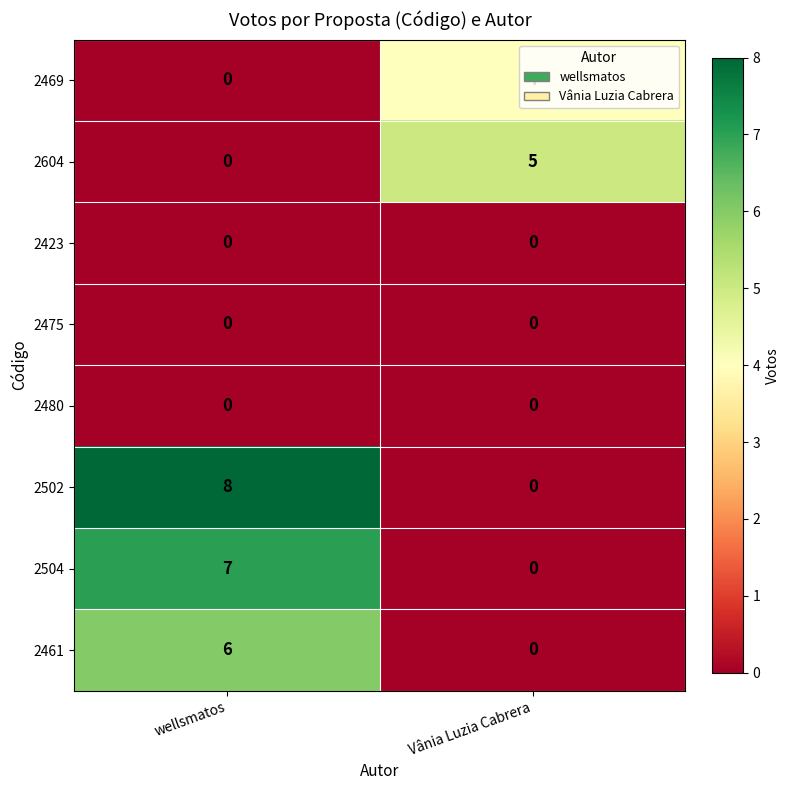

Read the 2604 value at Vânia Luzia Cabrera.

5